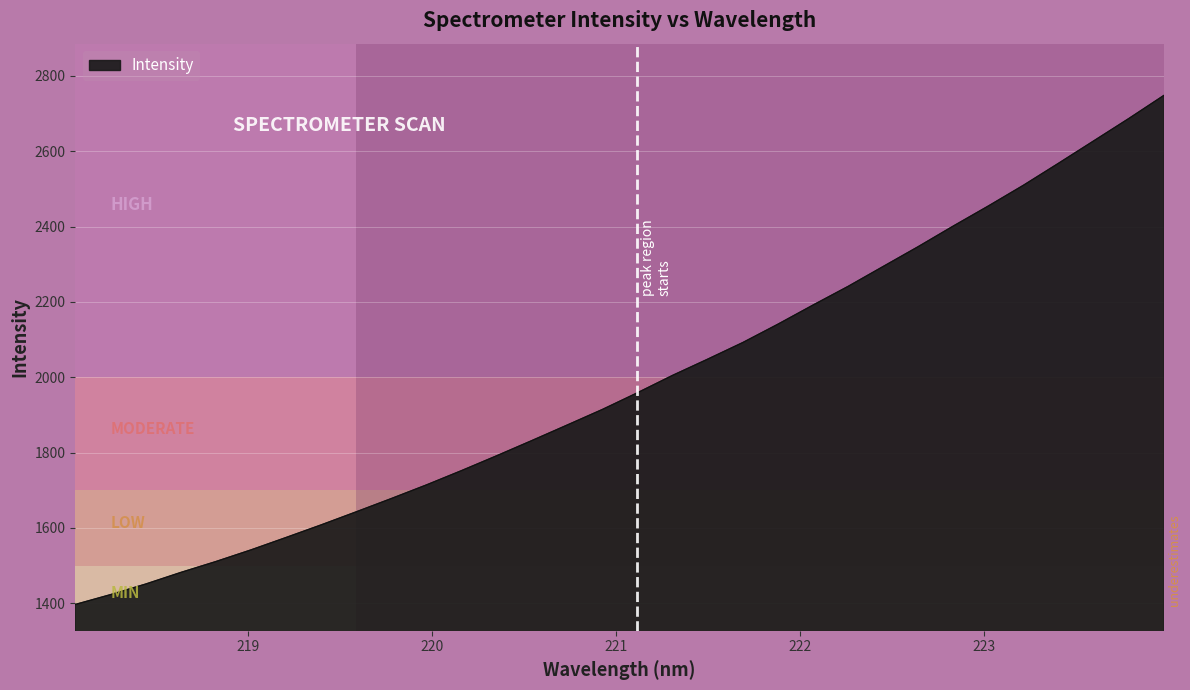

What is the greatest value displayed?

2748.2